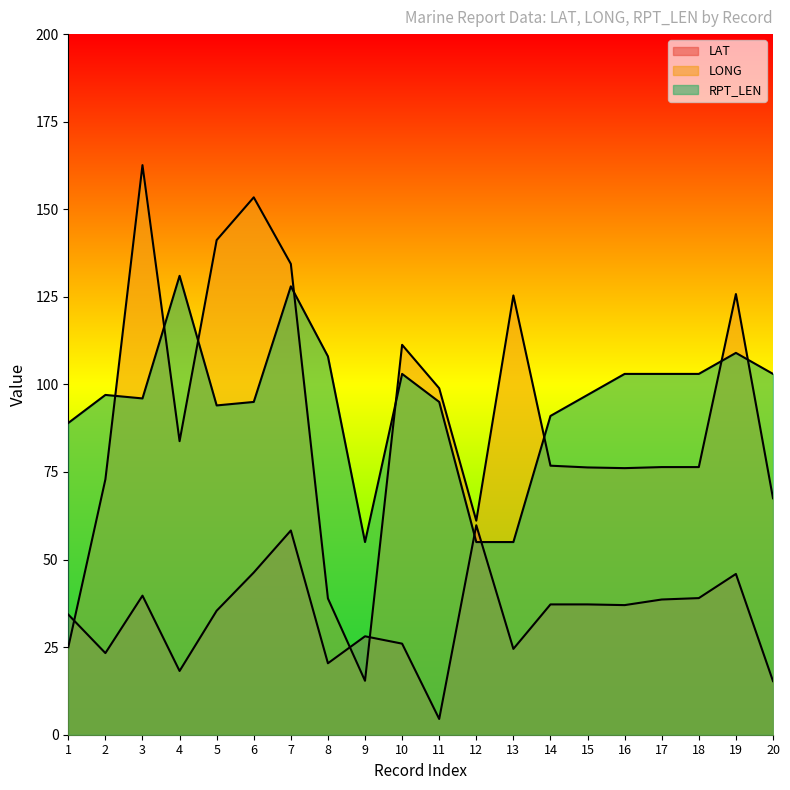

What is the difference between the LAT values at 9 and 10?

2.1